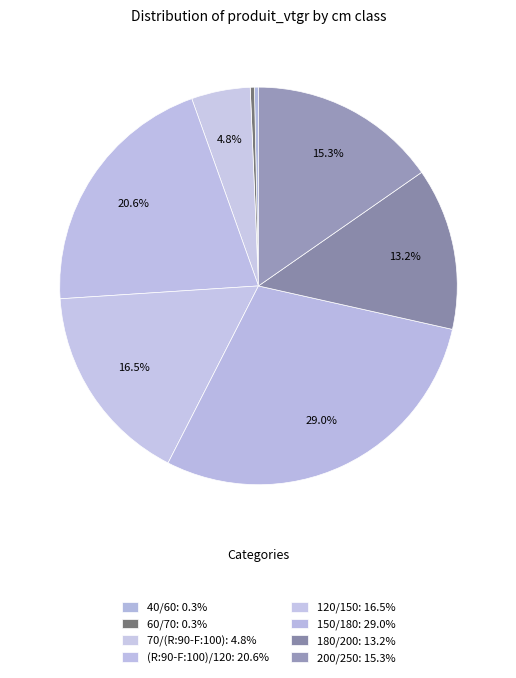

How much of the chart is everything except (R:90-F:100)/120?

79.4%